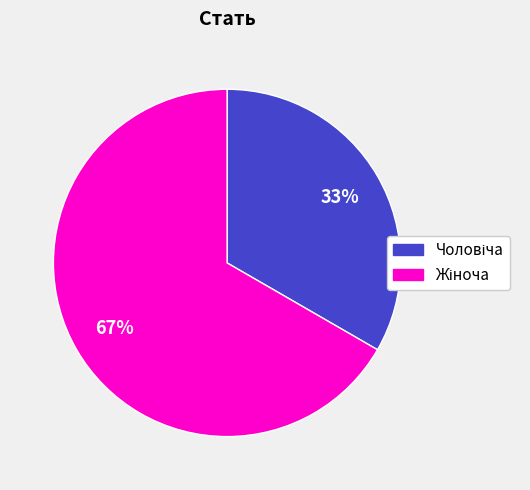

To the nearest percent, what is the average slice percentage?

50%